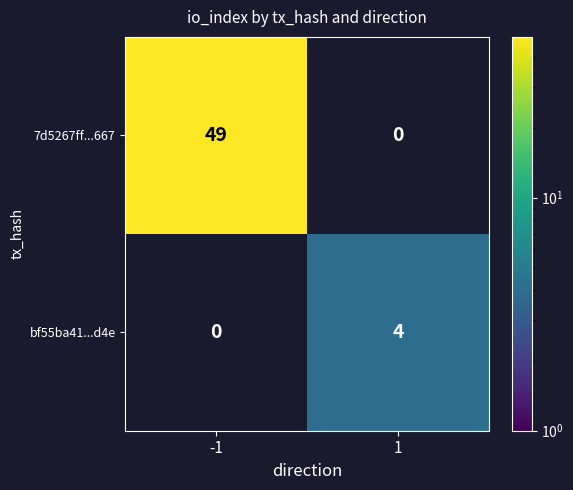

Count the number of data series in this chart.

2